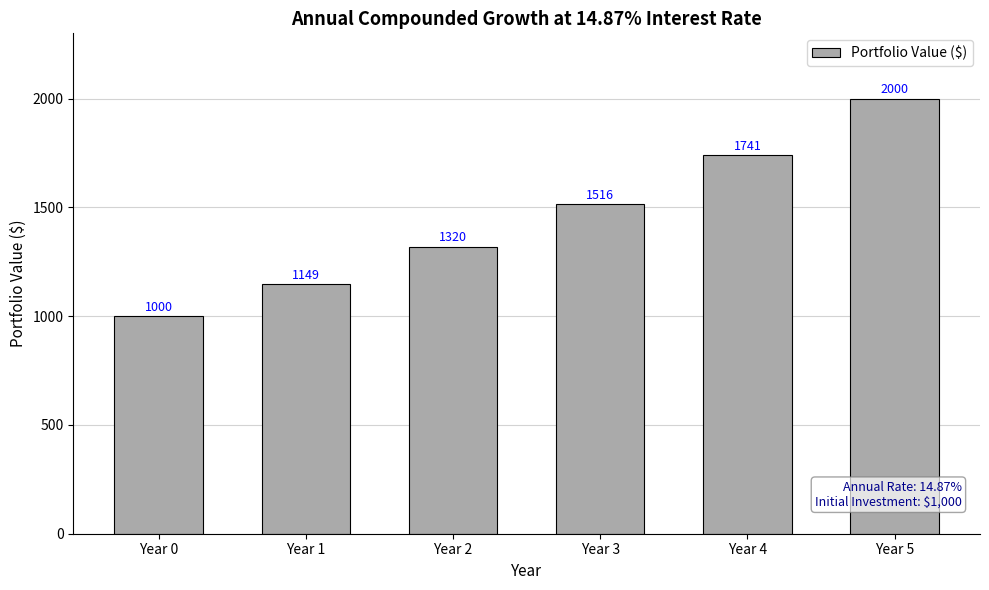

How many distinct data groups are displayed?

1